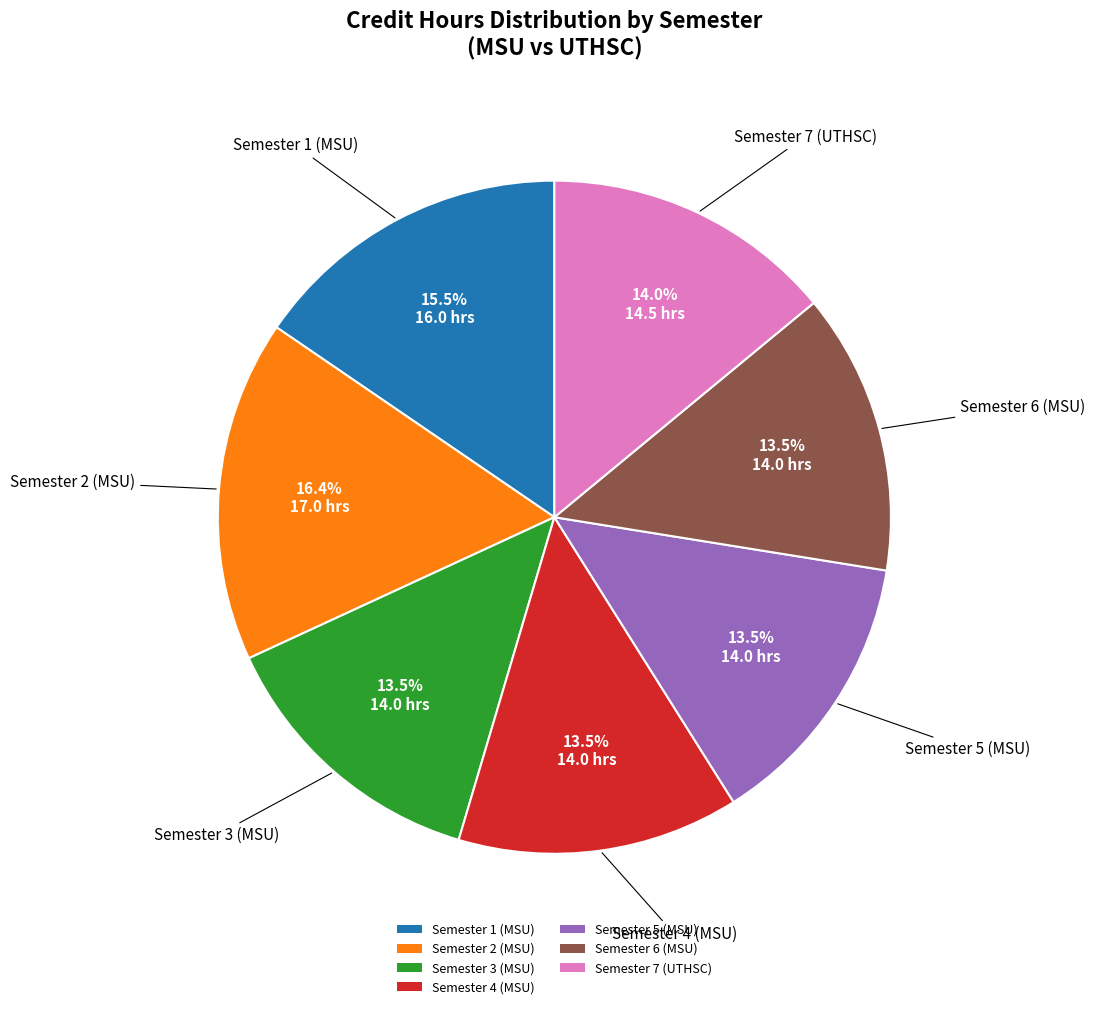

Approximately how many times larger is the value at Semester 3 (MSU) compared to Semester 6 (MSU)?

1.0